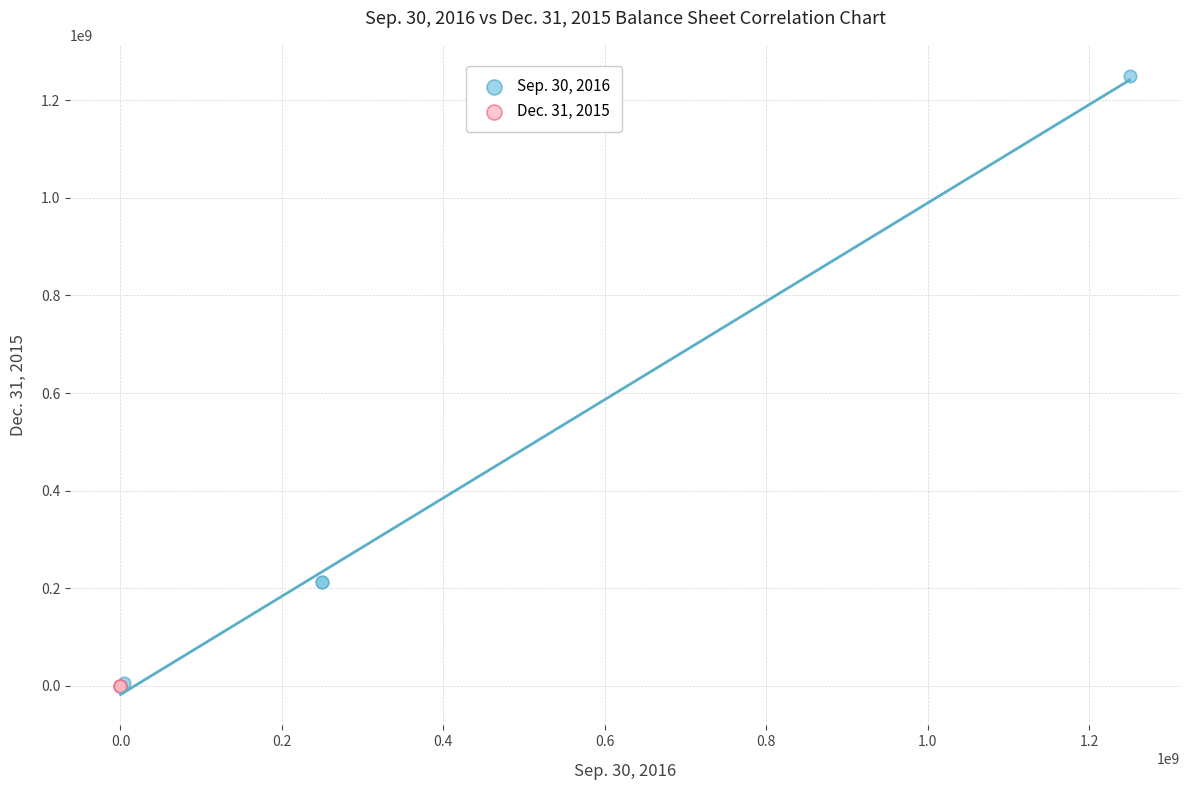

Which series has the largest Y range (max minus min)?

Sep. 30, 2016